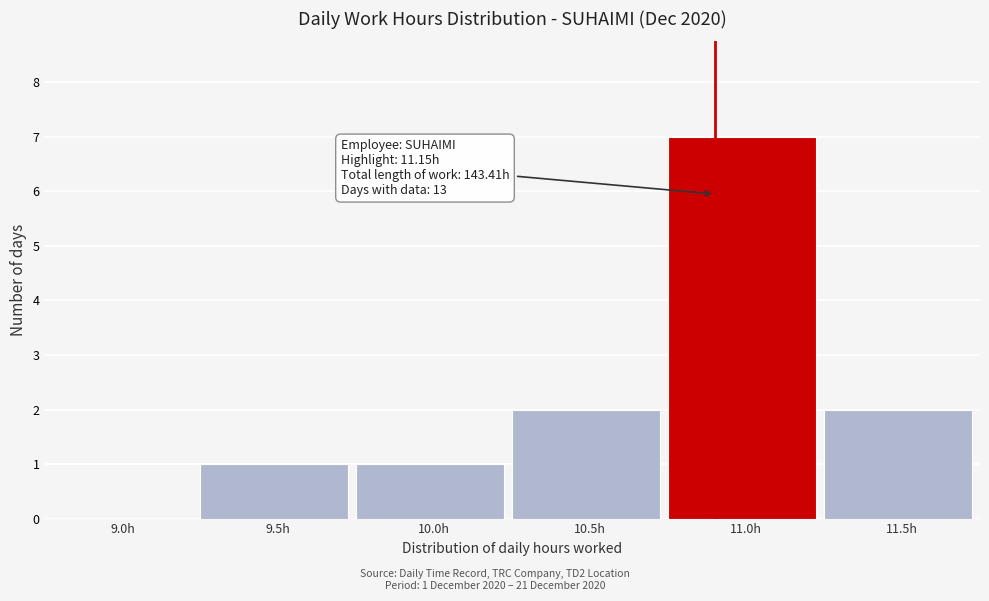

Reading left to right, extract all data points from this chart.

9.0h=0	9.5h=1	10.0h=1	10.5h=2	11.0h=7	11.5h=2